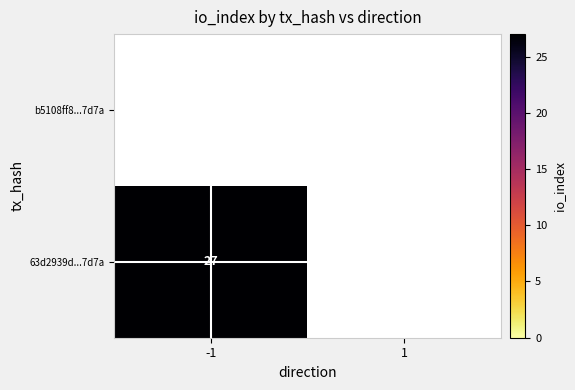

True or false: 63d2939d...7d7a has a value of 27 at -1.

True